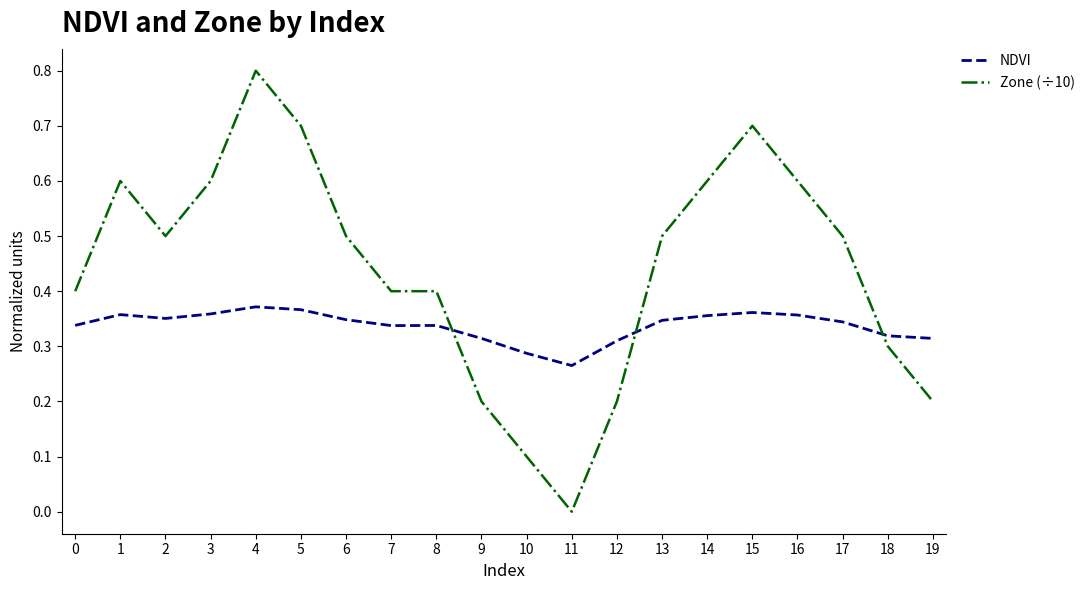

At which category is the sum across all series the highest?

4